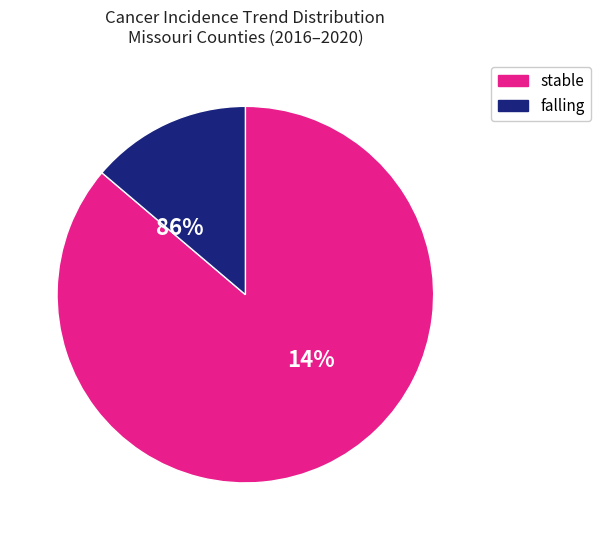

What is the largest slice in the pie chart?

stable